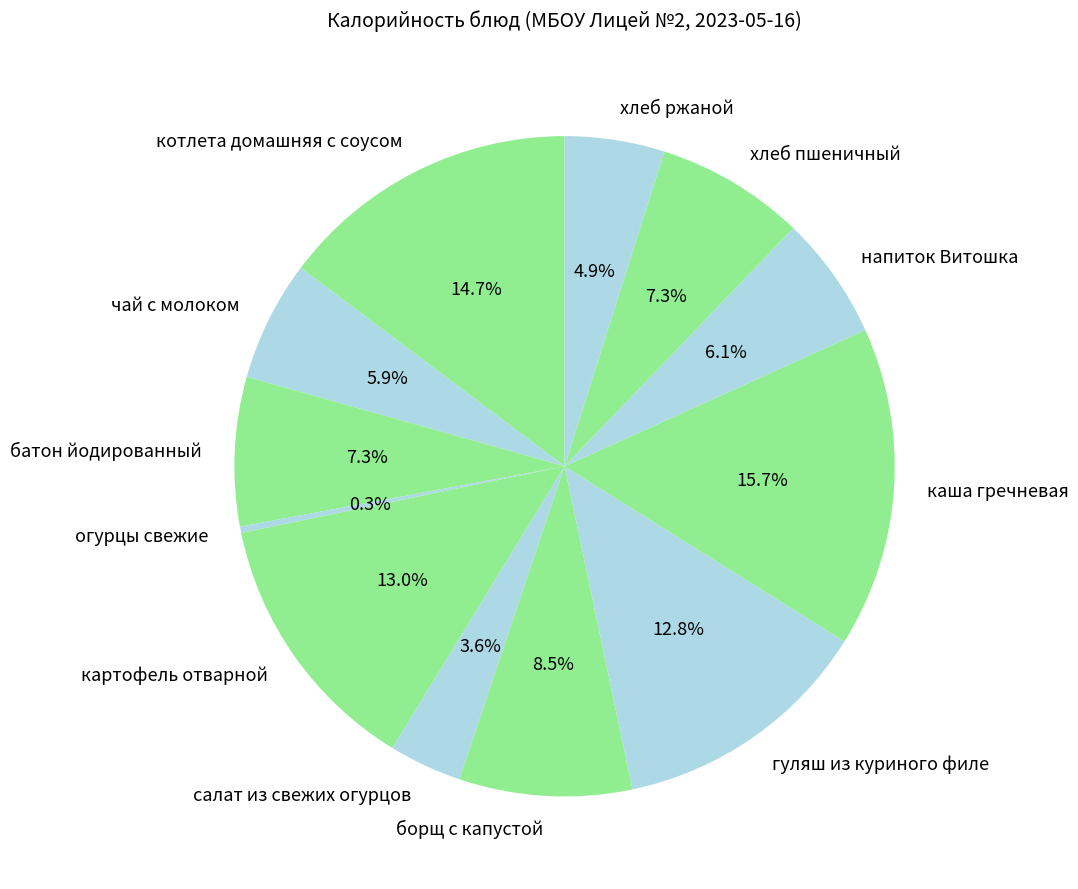

Approximately how many times larger is the value at чай с молоком compared to хлеб пшеничный?

0.8